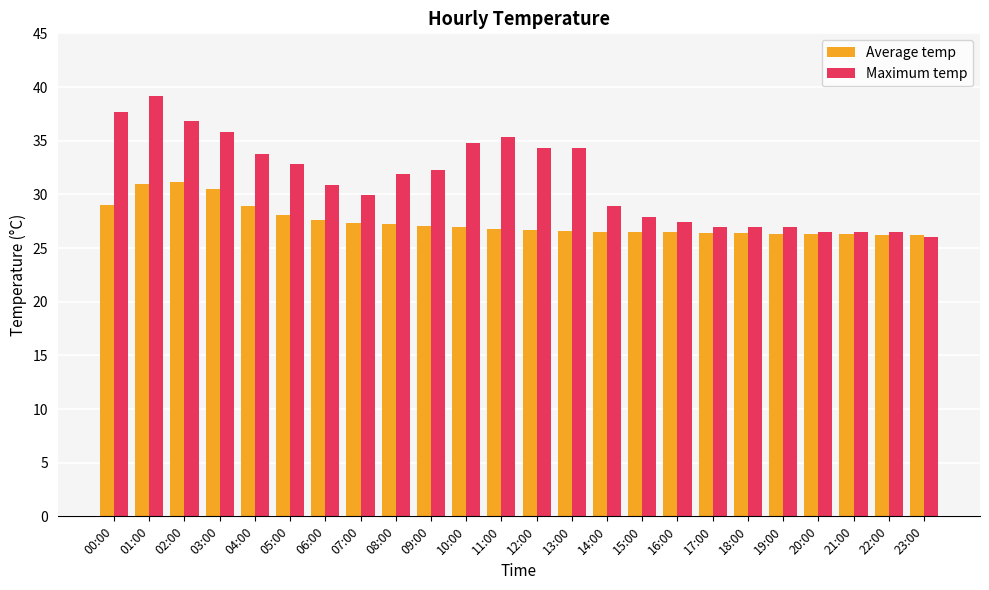

What is the lowest value of the Maximum temp series?

26.0